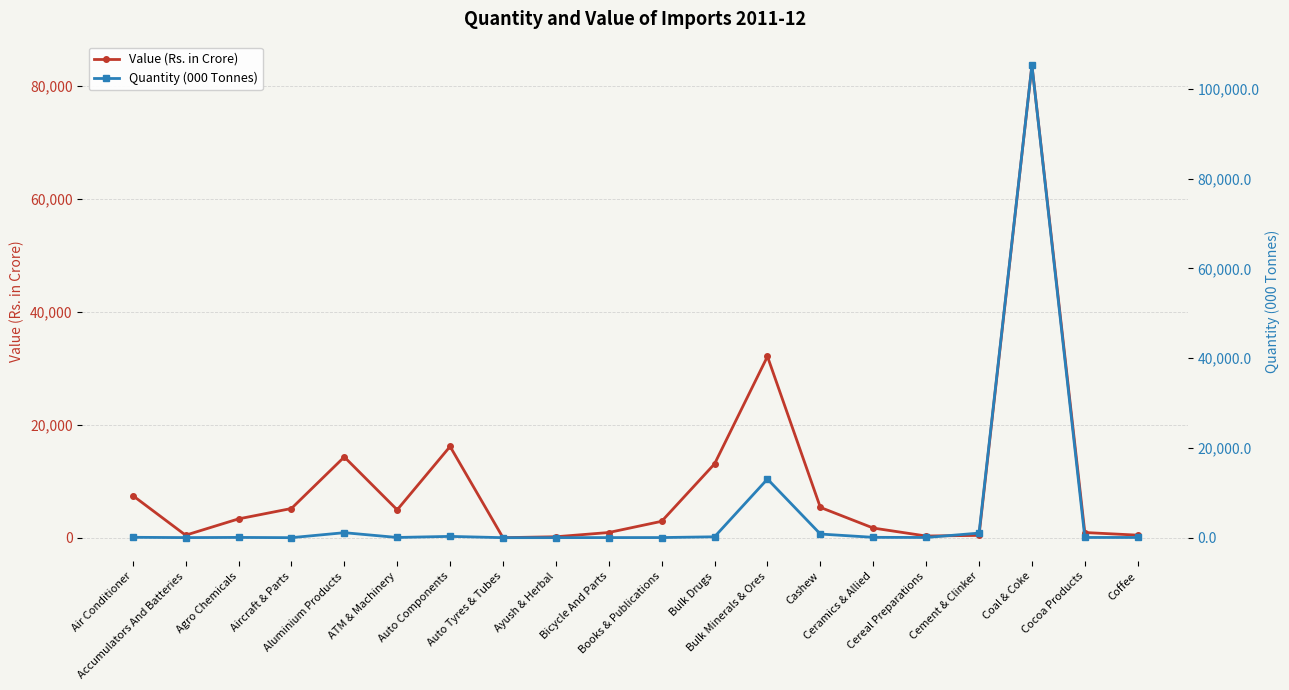

Between which two adjacent categories do Quantity (000 Tonnes) and Value (Rs. in Crore) first intersect?

Cereal Preparations and Cement & Clinker